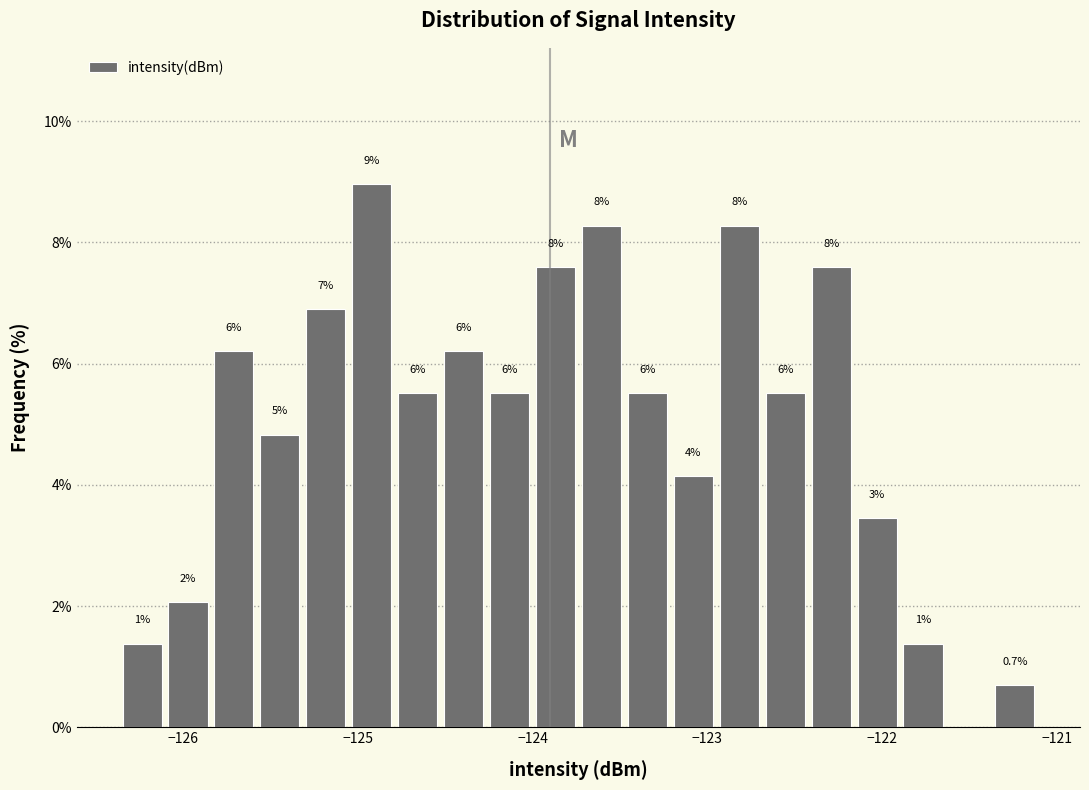

Around what value on the x-axis is the tallest bar? Give the approximate position of its centre, as read against the axis.

-124.9